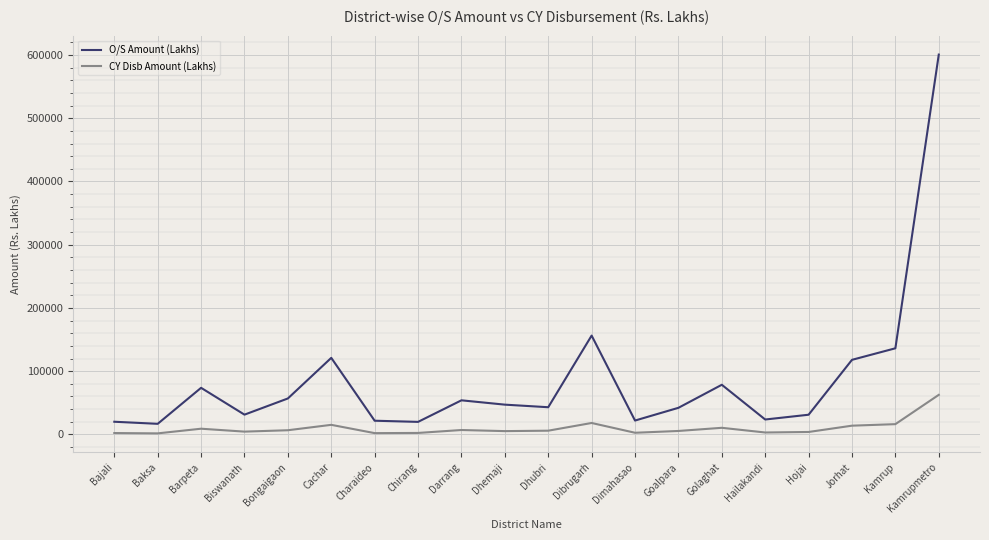

Where is O/S Amount (Lakhs) nearest to the value 308736?

Dibrugarh